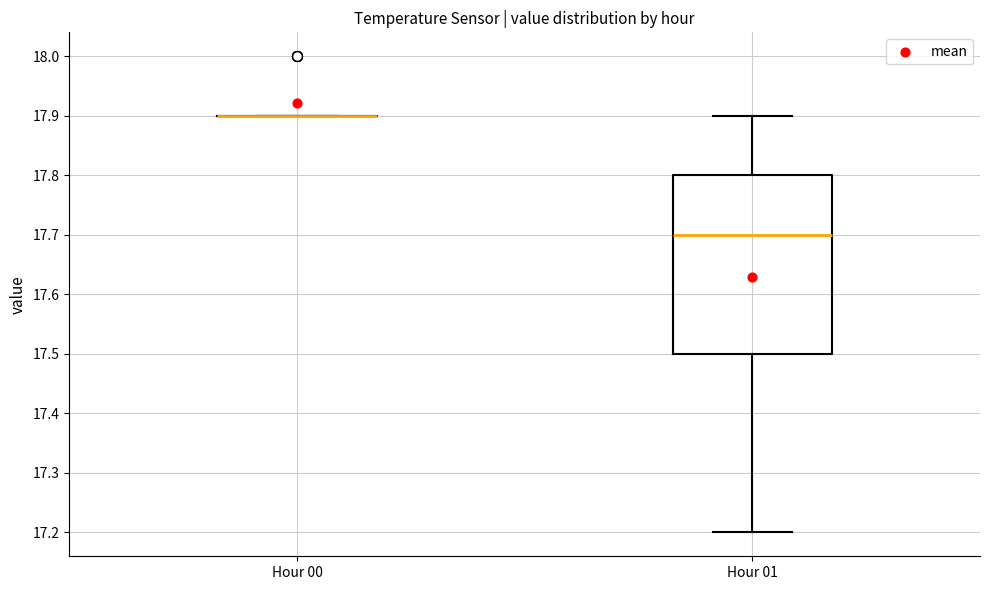

Reading left to right, read every box against the y-axis: the position of its median line, the range the box covers, and the ends of its whiskers. The values are not printed on the chart, so give them approximately, as read against the axis.

Hour 00: box collapsed to a line at 17.9, whiskers 17.9 to 17.9
Hour 01: median 17.7, box 17.5 to 17.8, whiskers 17.2 to 17.9